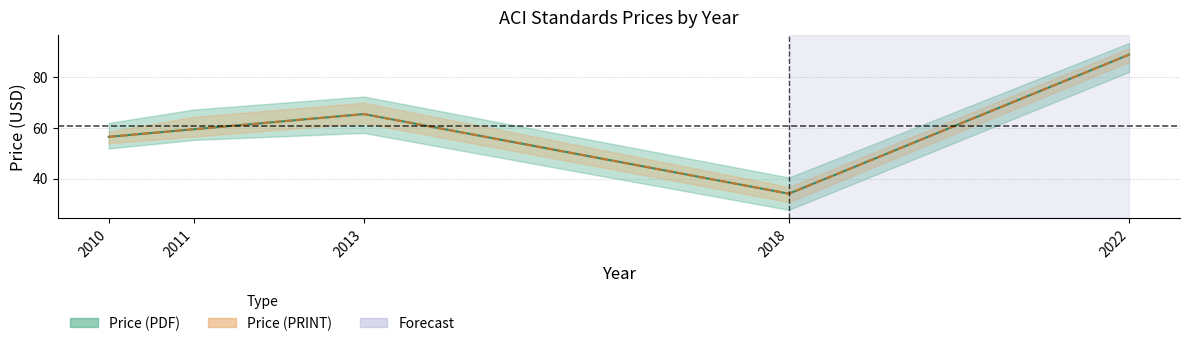

What is the value of the Price (PDF) point at the 5th from the left?

89.0